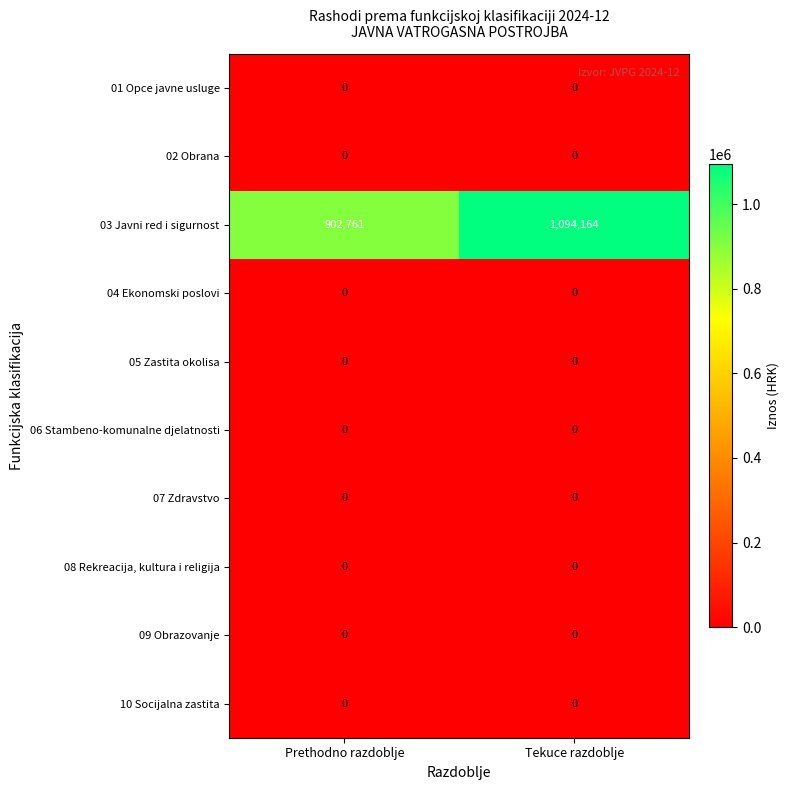

At which category is the sum across all series the highest?

Tekuce razdoblje